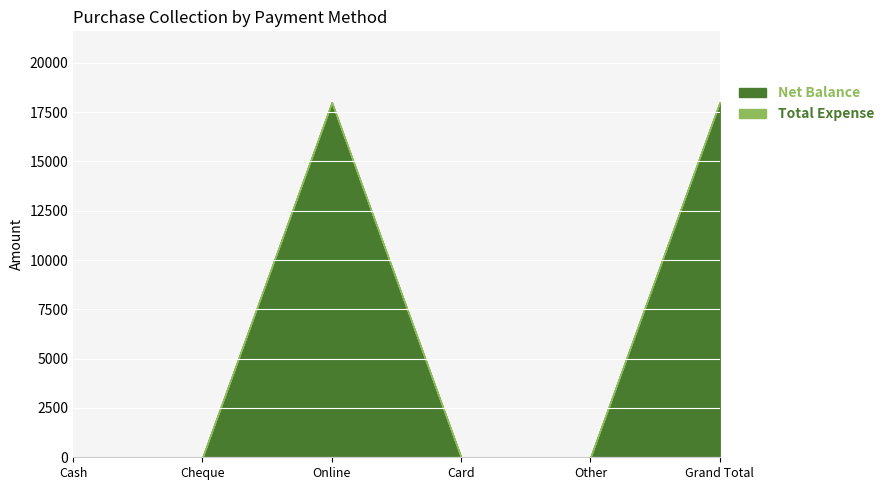

Reading right to left, what are all the values shown in this chart?

Net Balance: 18000	0	0	18000	0	0
Total Expense: 0	0	0	0	0	0